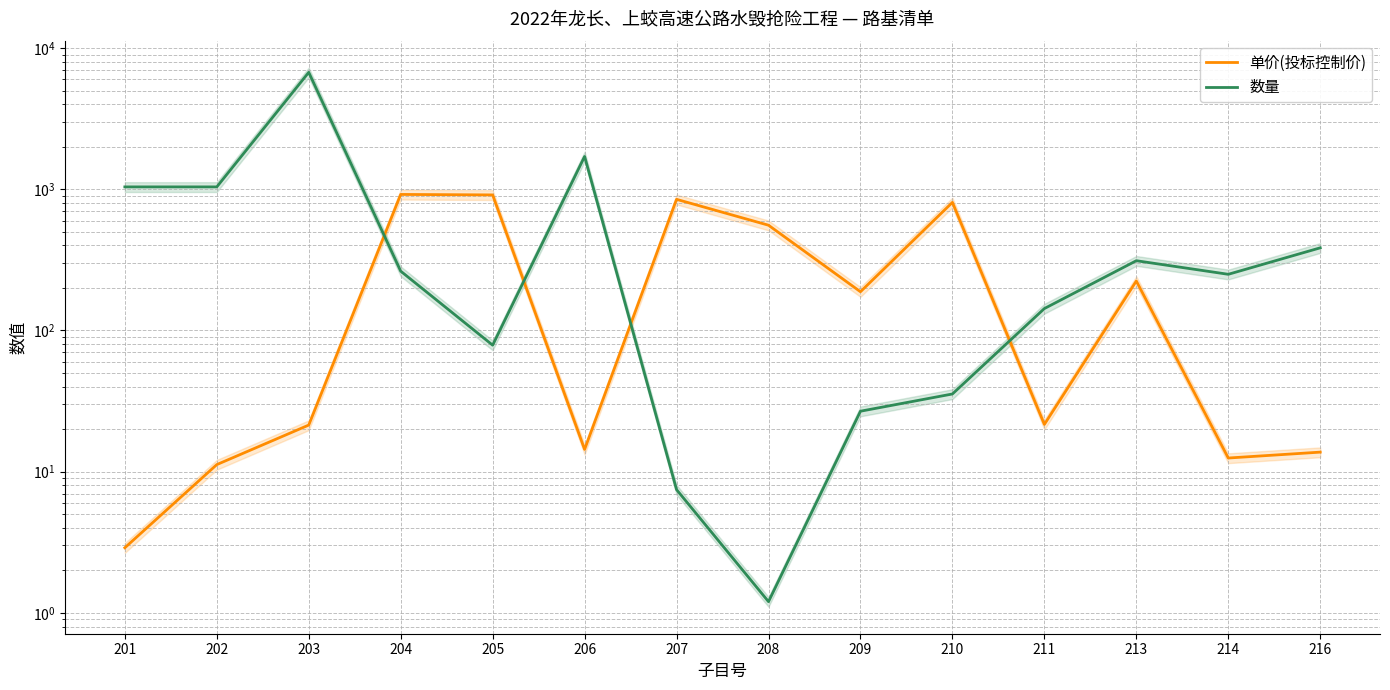

What is the difference between the highest and lowest values at 214?

237.5